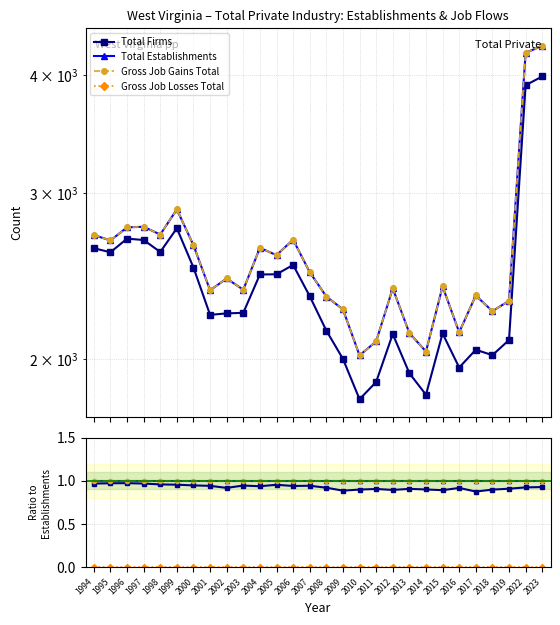

How many lines are shown in the chart?

4